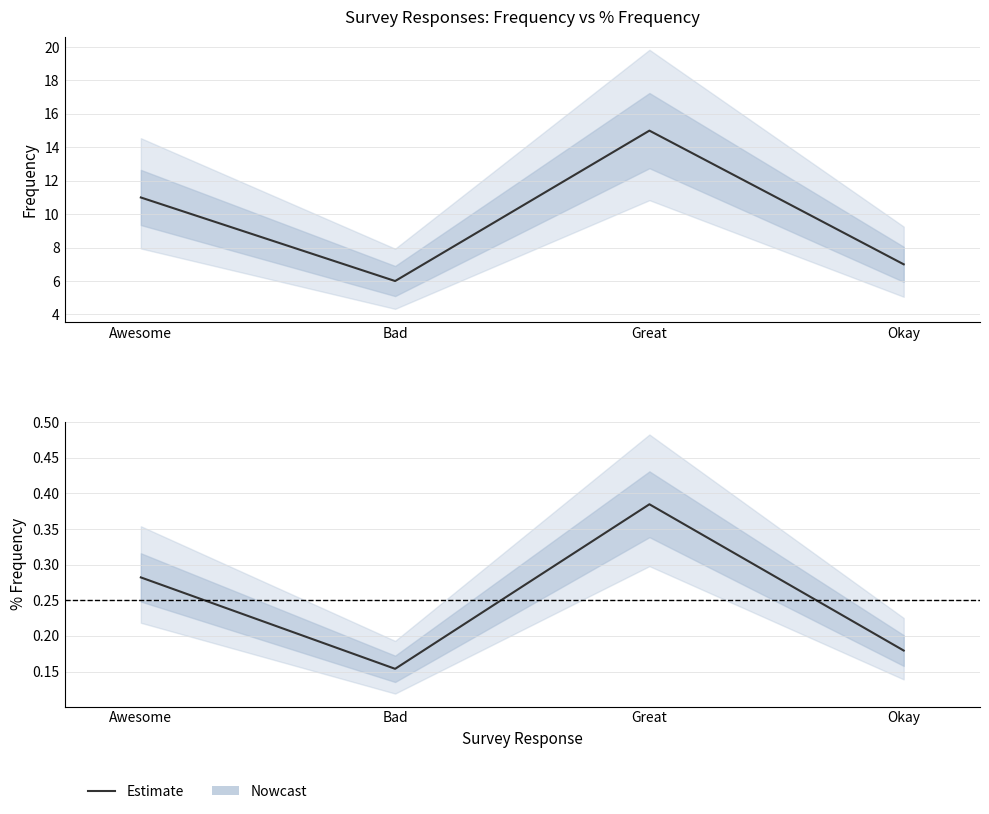

What is the difference between the maximum and minimum values?

0.2